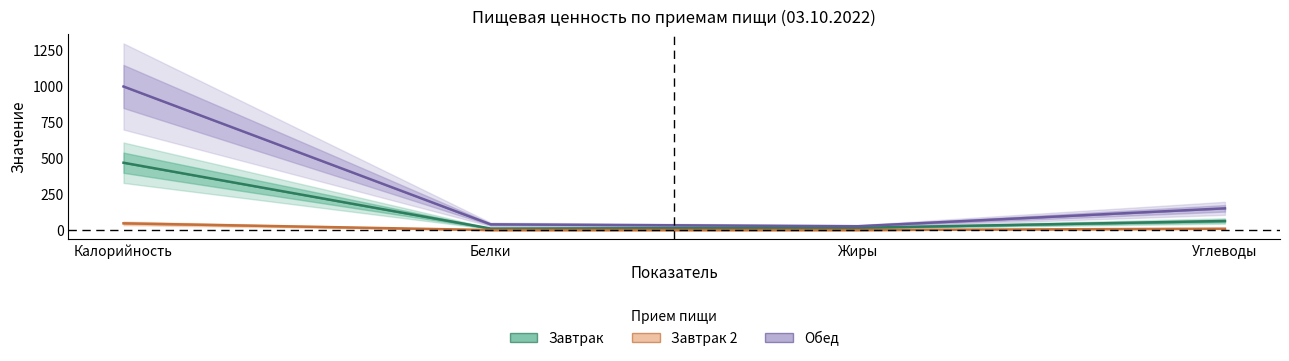

What are all the series names shown in the legend?

Завтрак, Завтрак 2, Обед